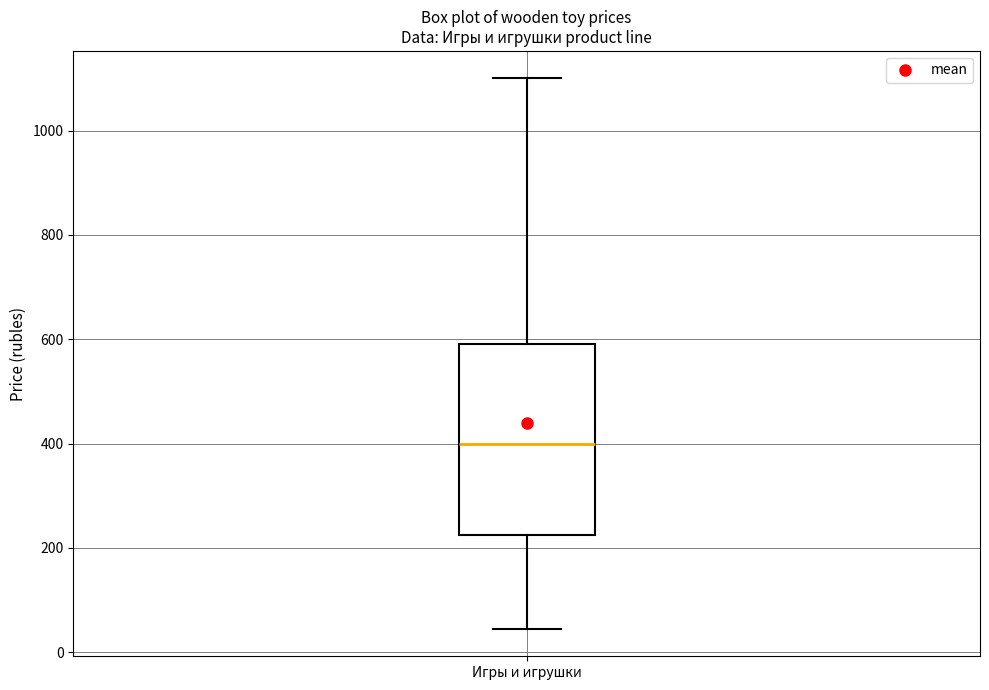

Where does the upper whisker of the box for Игры и игрушки end on the y-axis? The values are not printed on the chart, so give them approximately, as read against the axis.

1100